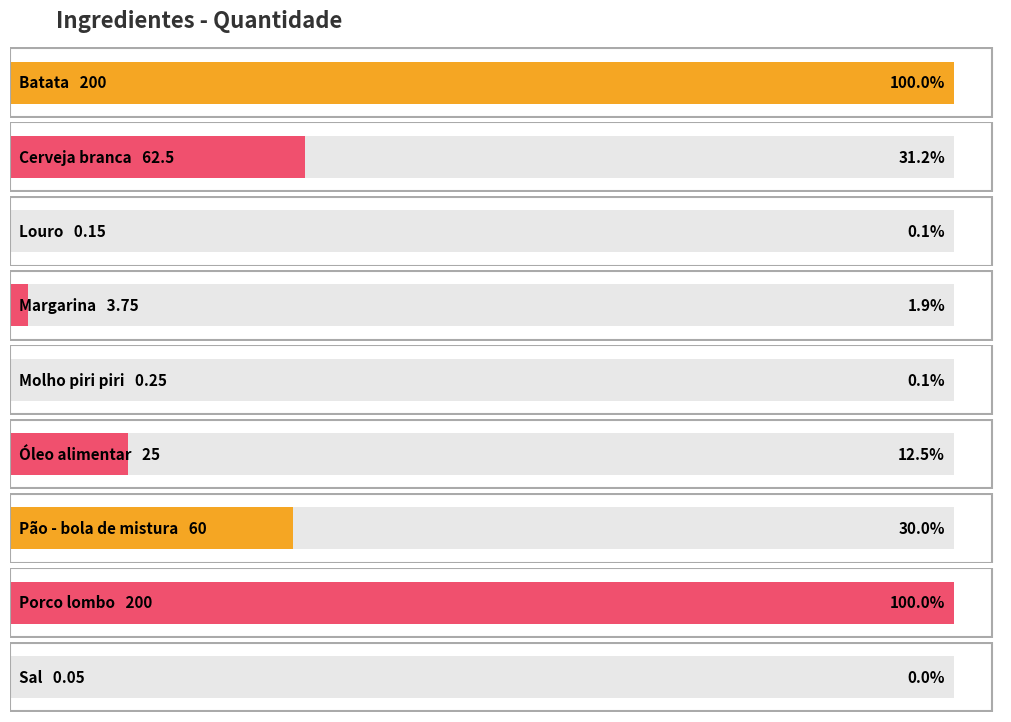

Rank the categories by value from highest to lowest.

Batata, Porco lombo, Cerveja branca, Pão - bola de mistura, Óleo alimentar, Margarina, Molho piri piri, Louro, Sal